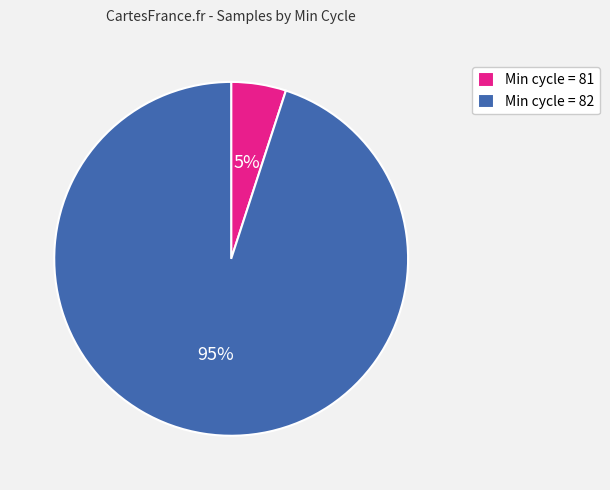

What is the ratio of the value at Min cycle = 82 to the value at Min cycle = 81?

19.0